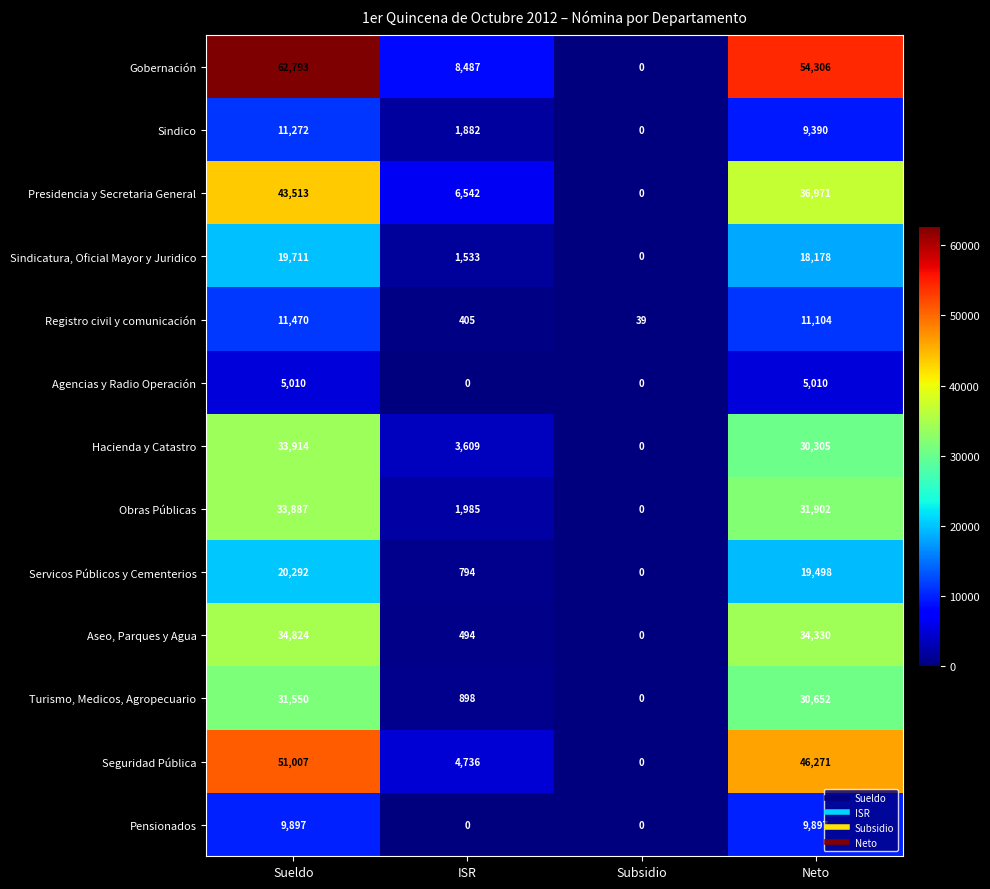

Count the number of categories in the chart.

4